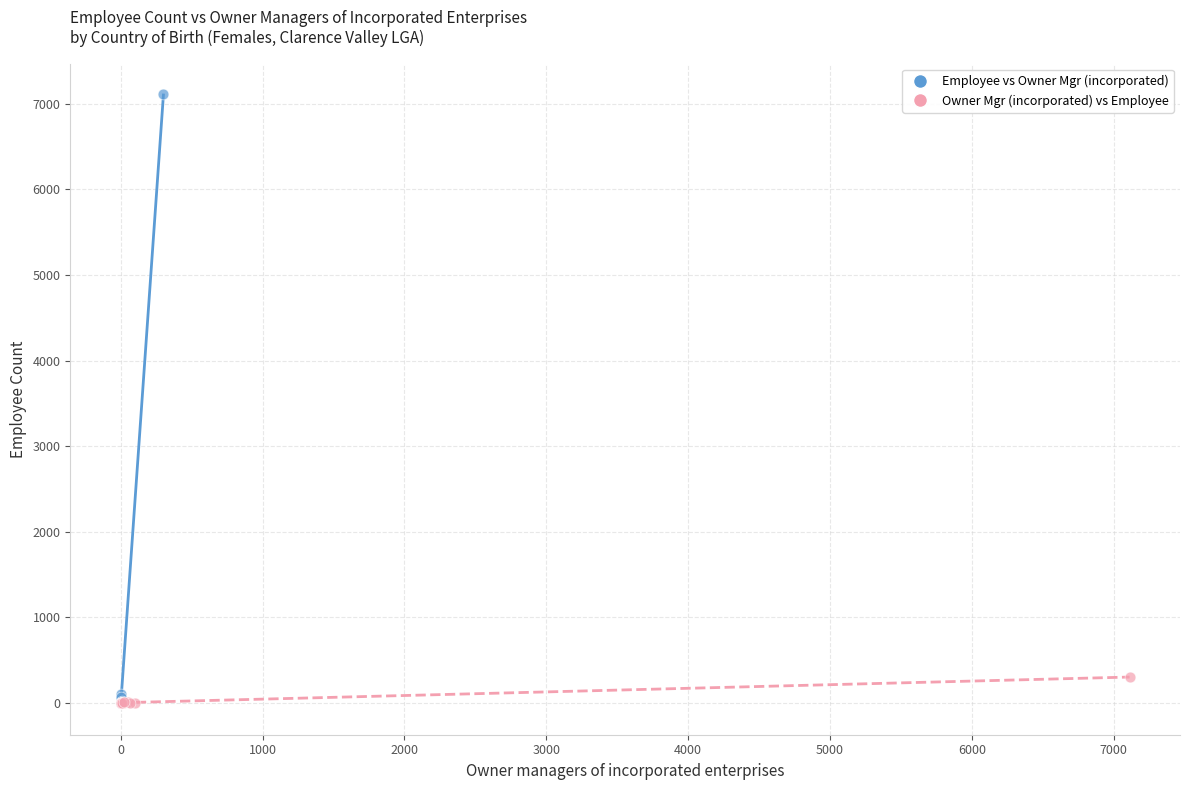

Which series contains the highest Y value?

Employee vs Owner Mgr (incorporated)